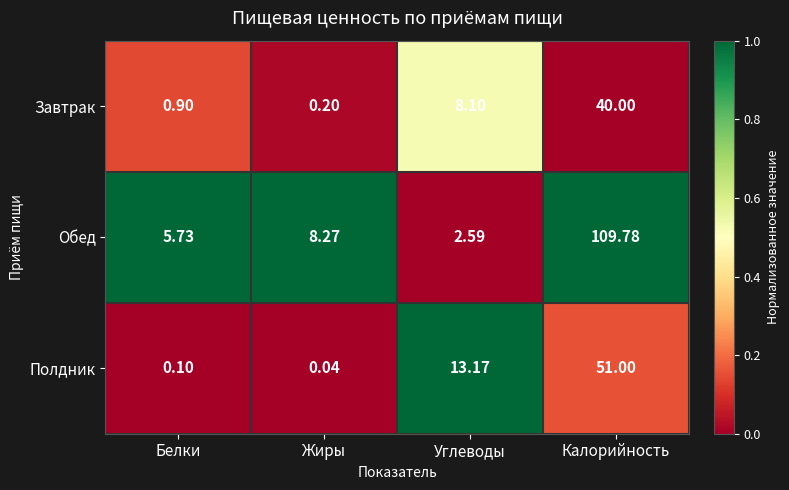

List the series in order of their peak value, lowest first.

Завтрак, Полдник, Обед